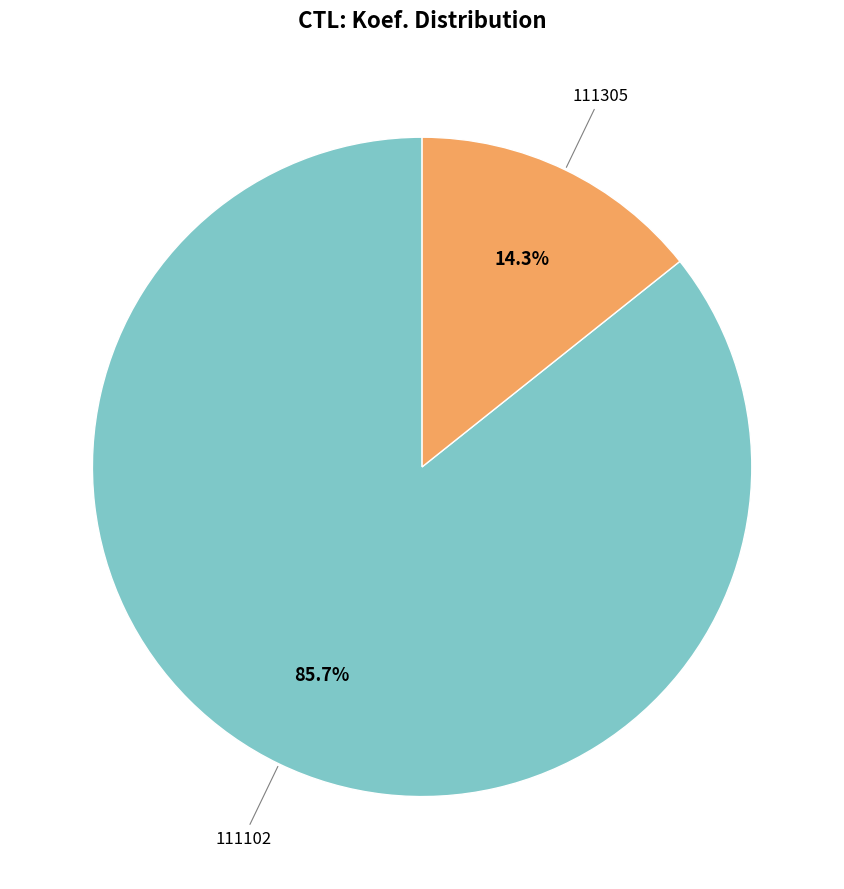

Which has a higher value, 111102 or 111305?

111102